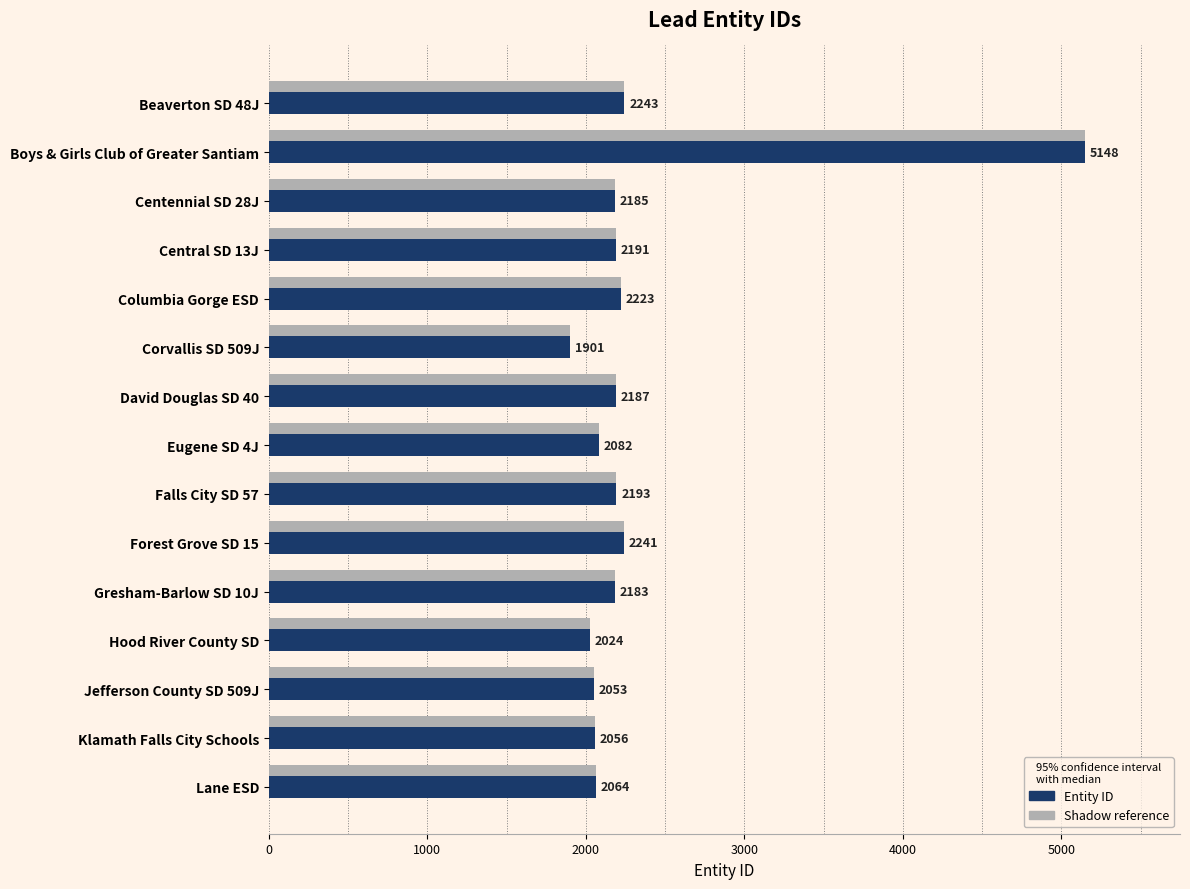

The value at David Douglas SD 40 is 2968. True or false?

False